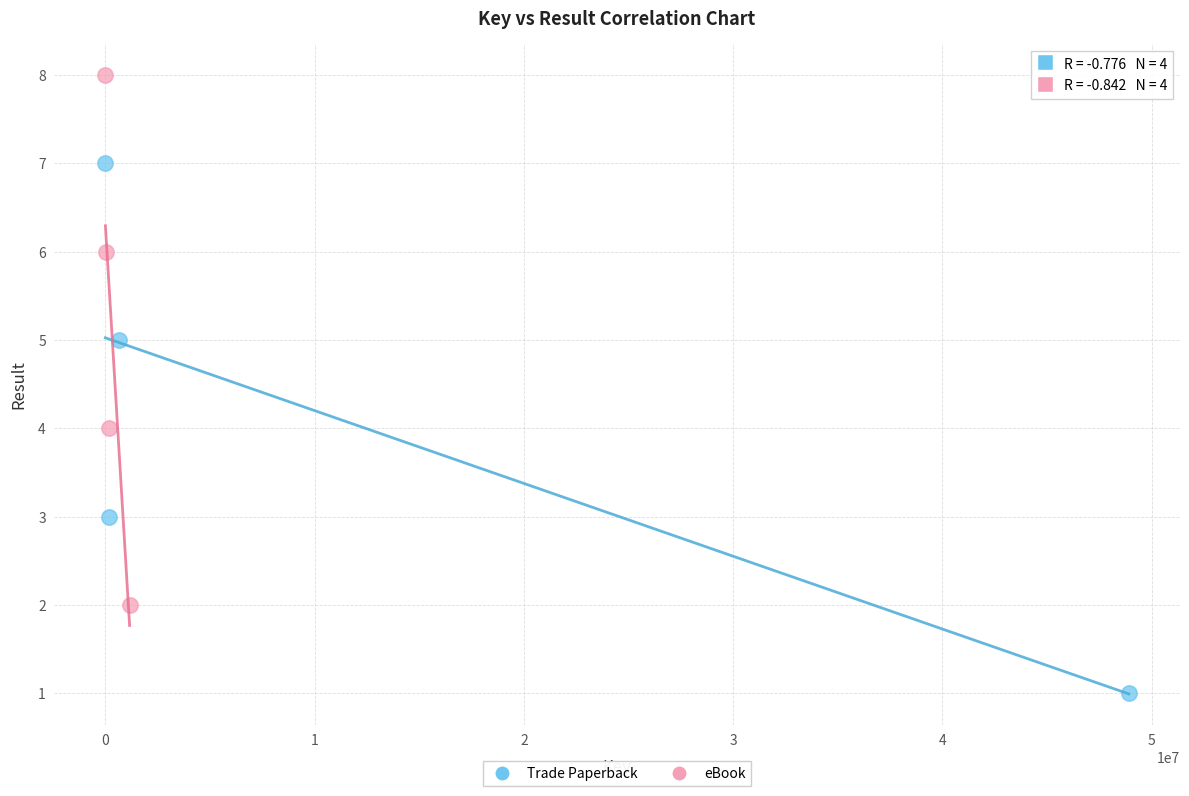

What are all the series names shown in the legend?

Trade Paperback, eBook